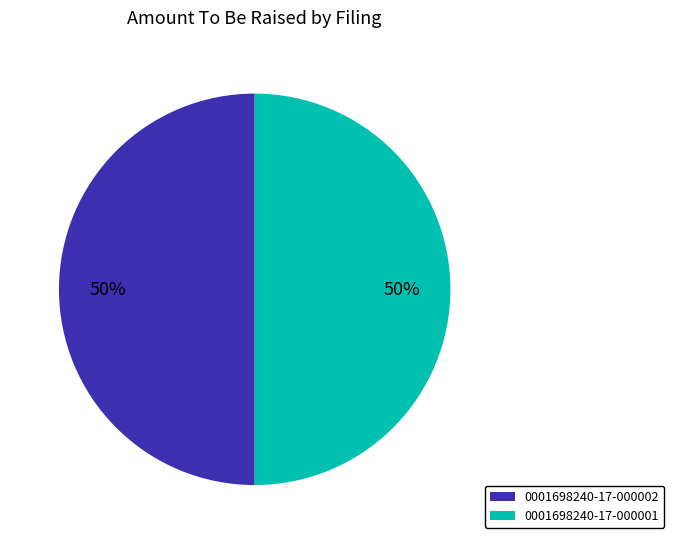

The 0001698240-17-000002 slice represents 50% of the pie. True or false?

True